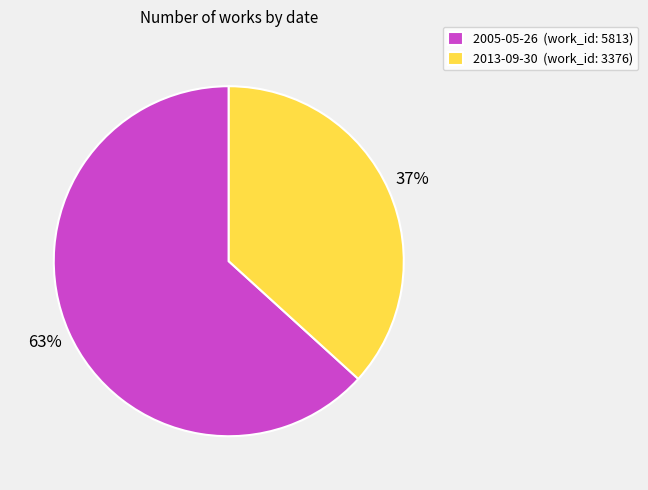

Does 2013-09-30 represent more than half of the total?

No